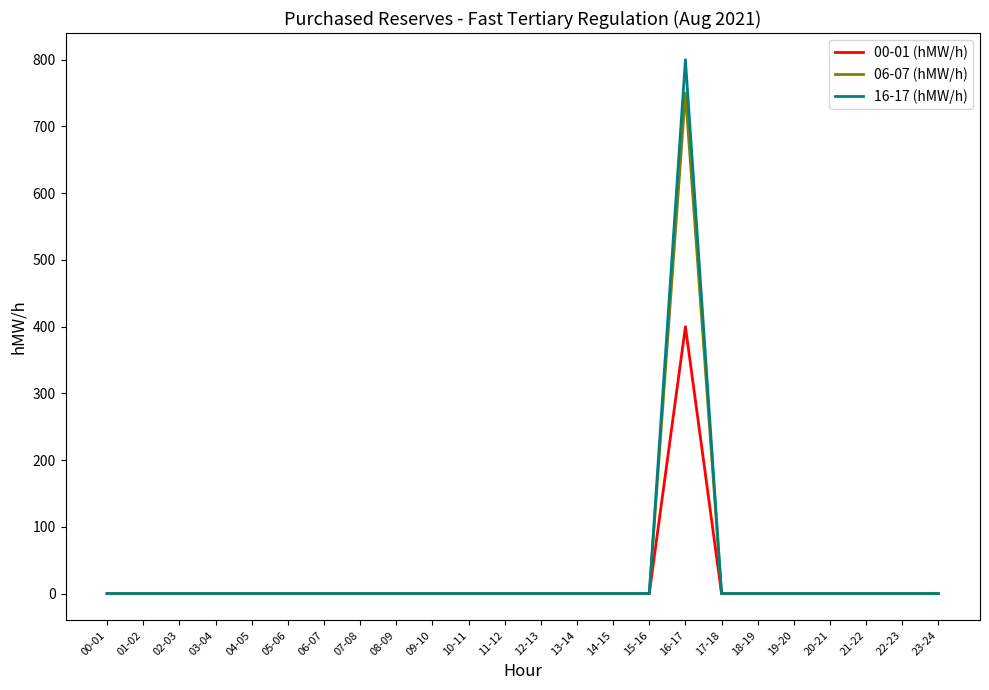

Which series has the largest range (max minus min)?

16-17 (hMW/h)